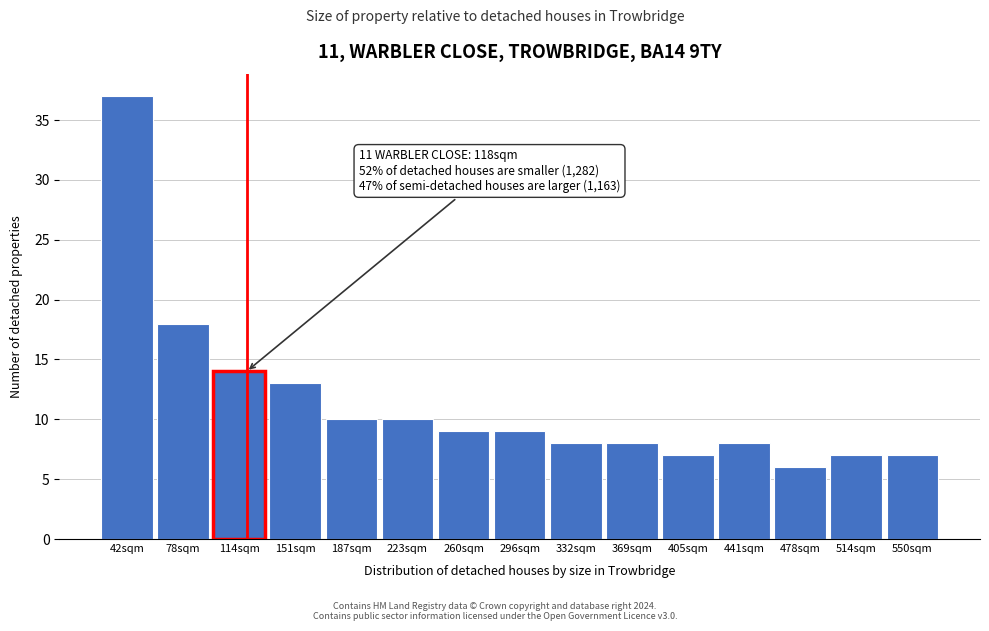

Reading left to right, what are all the values shown in this chart?

42sqm=37	78sqm=18	114sqm=14	151sqm=13	187sqm=10	223sqm=10	260sqm=9	296sqm=9	332sqm=8	369sqm=8	405sqm=7	441sqm=8	478sqm=6	514sqm=7	550sqm=7